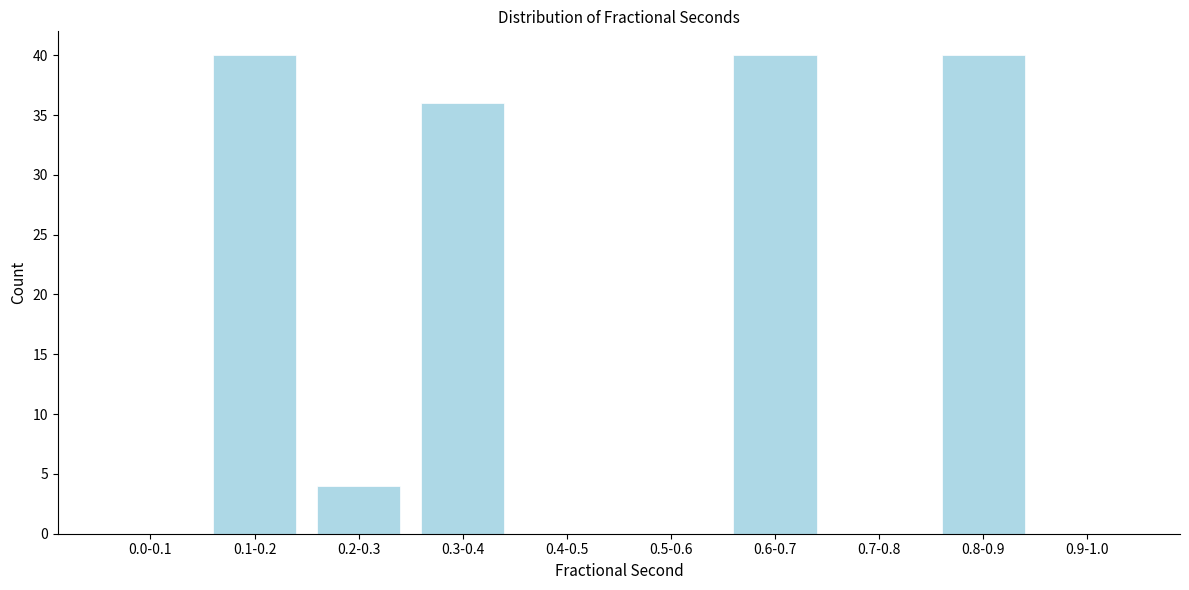

Reading right to left, transcribe all the data shown in this chart.

0.9-1.0=0	0.8-0.9=40	0.7-0.8=0	0.6-0.7=40	0.5-0.6=0	0.4-0.5=0	0.3-0.4=36	0.2-0.3=4	0.1-0.2=40	0.0-0.1=0